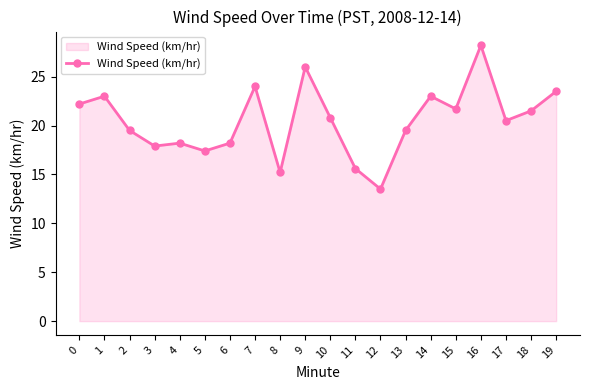

What is the value of the 7th point from the left?

18.2